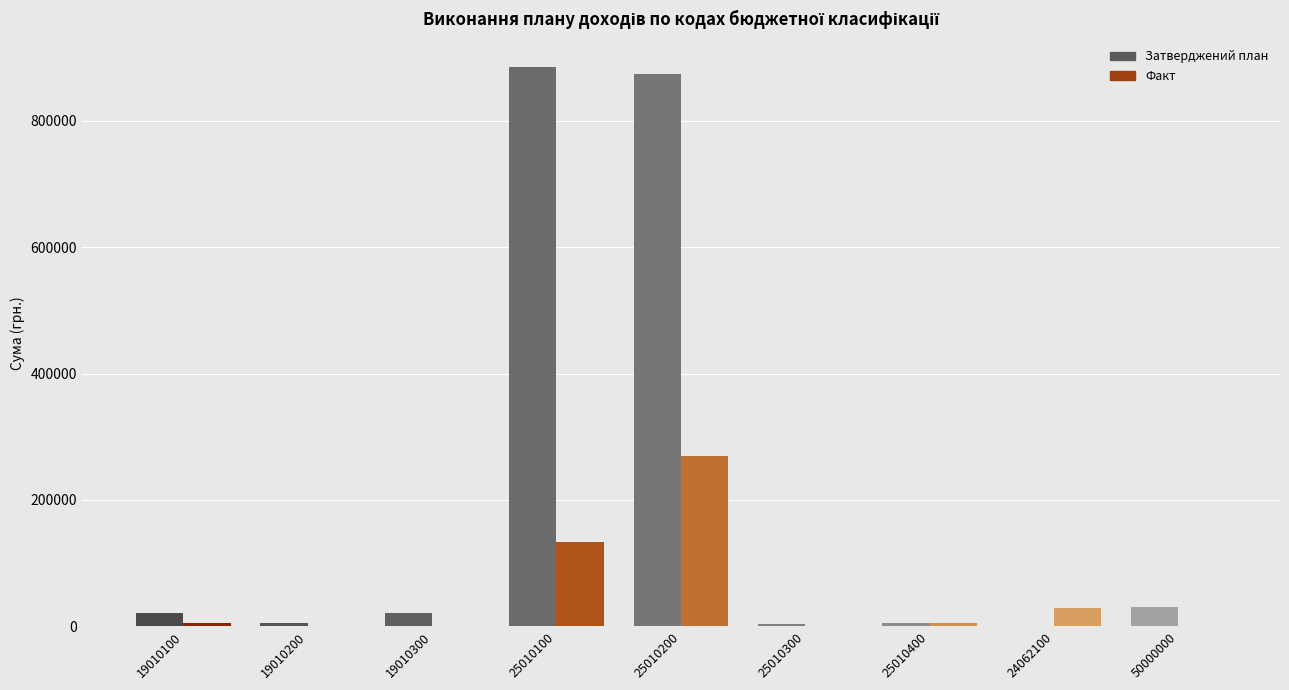

How many data points does each series have?

9